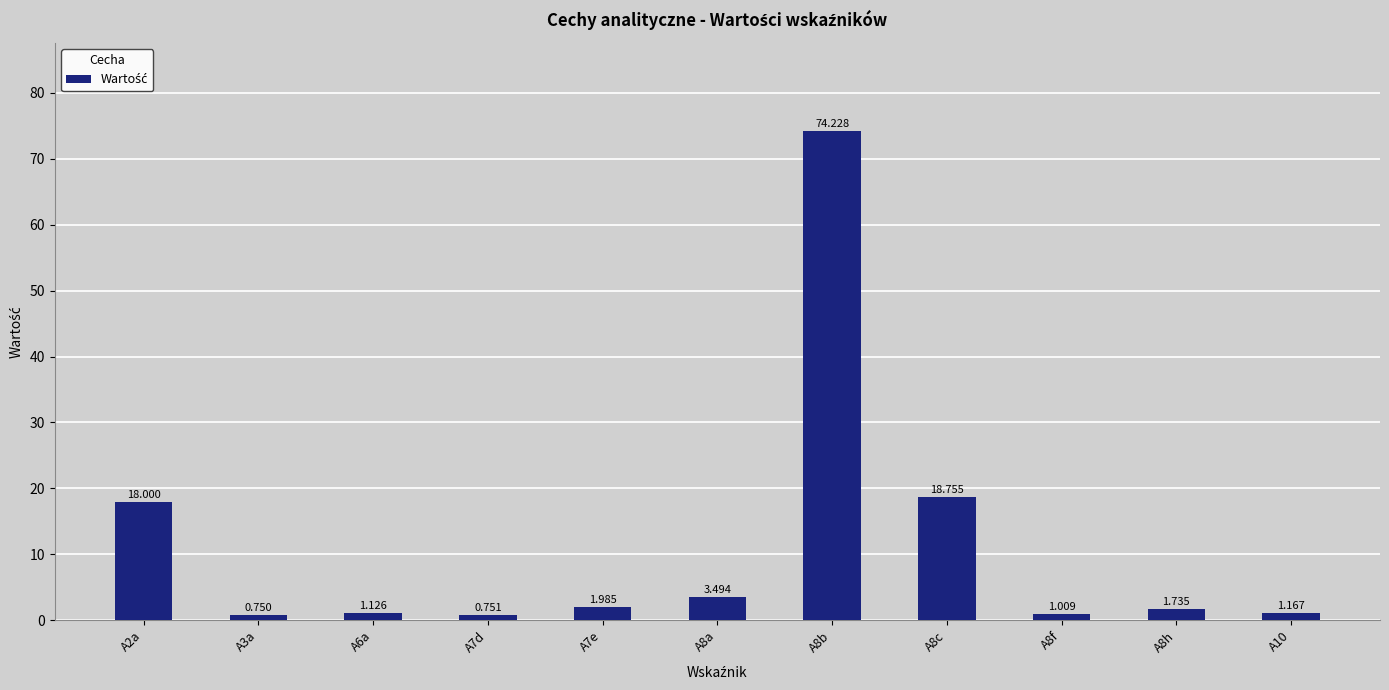

What is the change in value from A7e to A8h?

-0.2